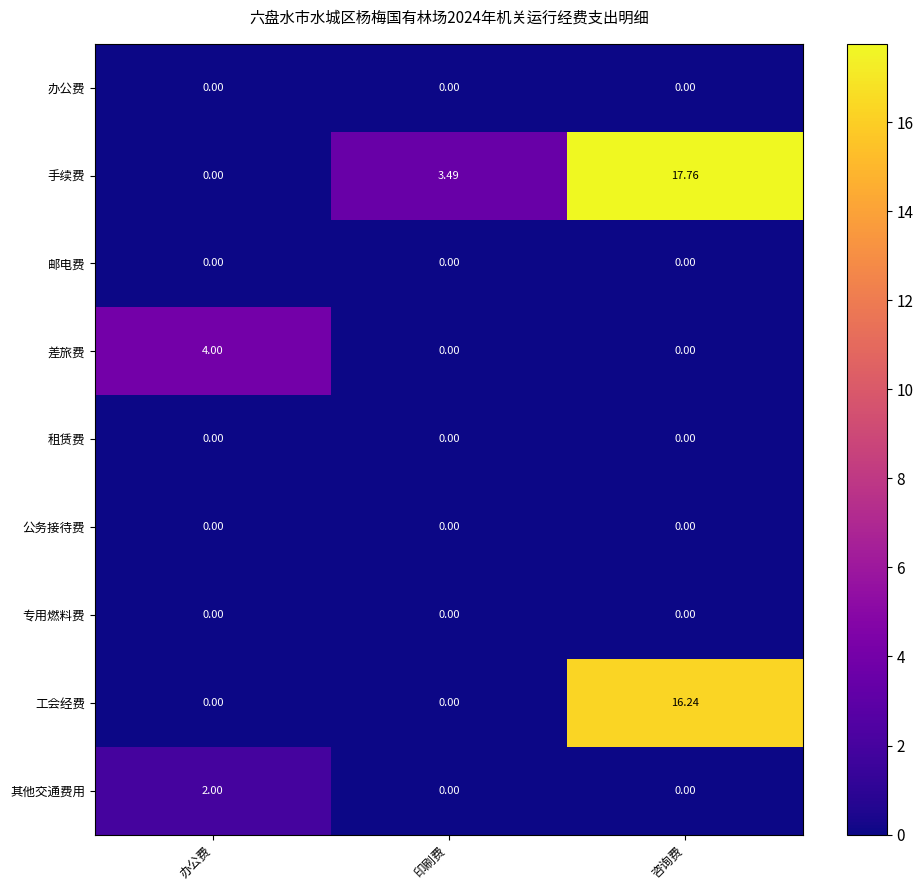

Which category has the highest value in the 其他交通费用 series?

办公费